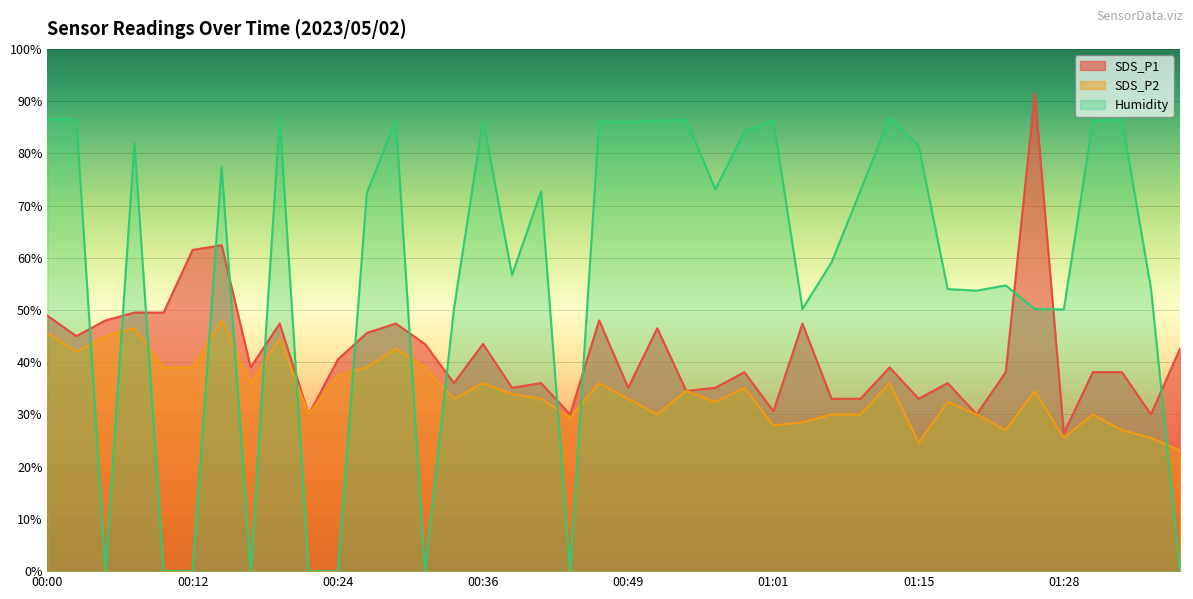

Where does the SDS_P1 series first go above 39?

00:00